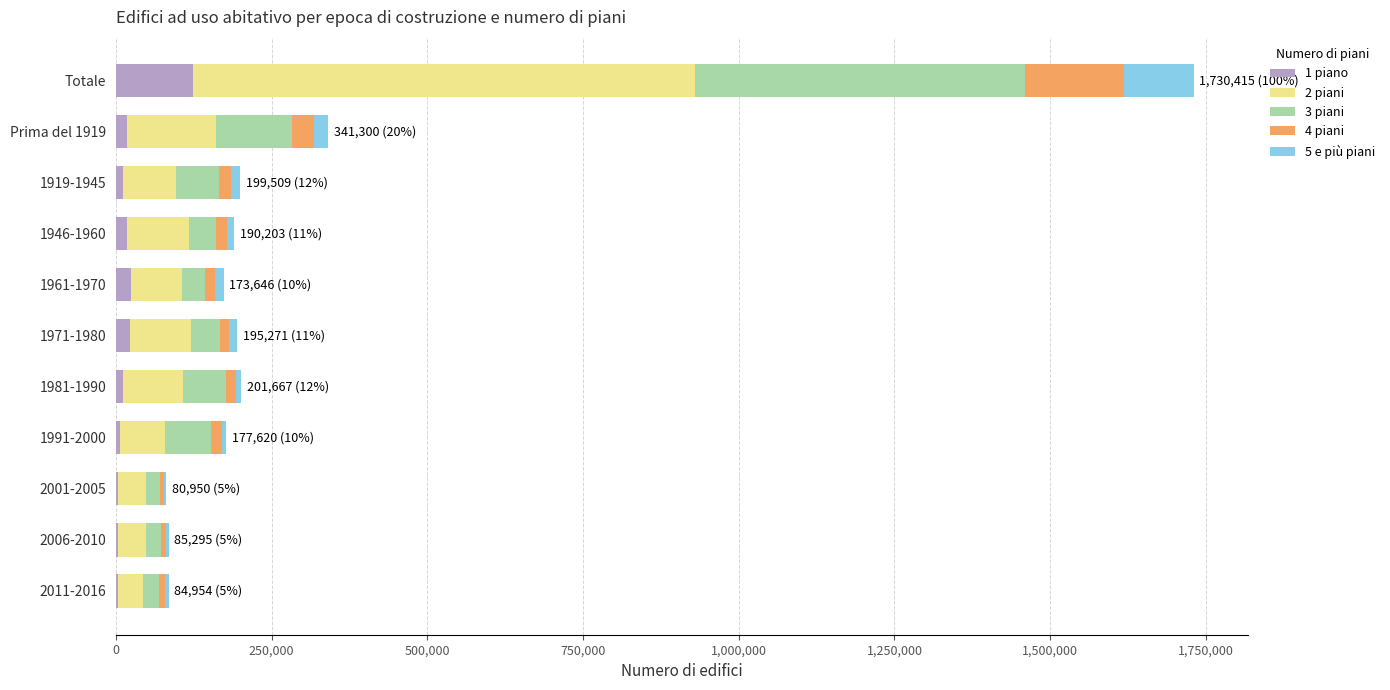

Count the number of data series in this chart.

5